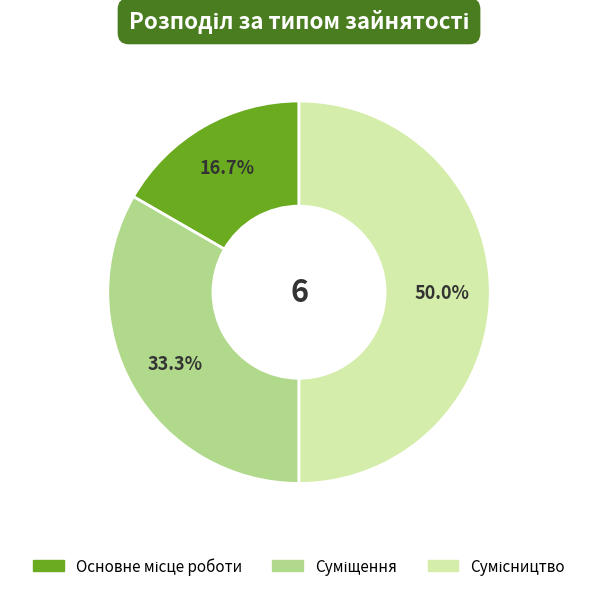

How many slices are in this pie chart?

3